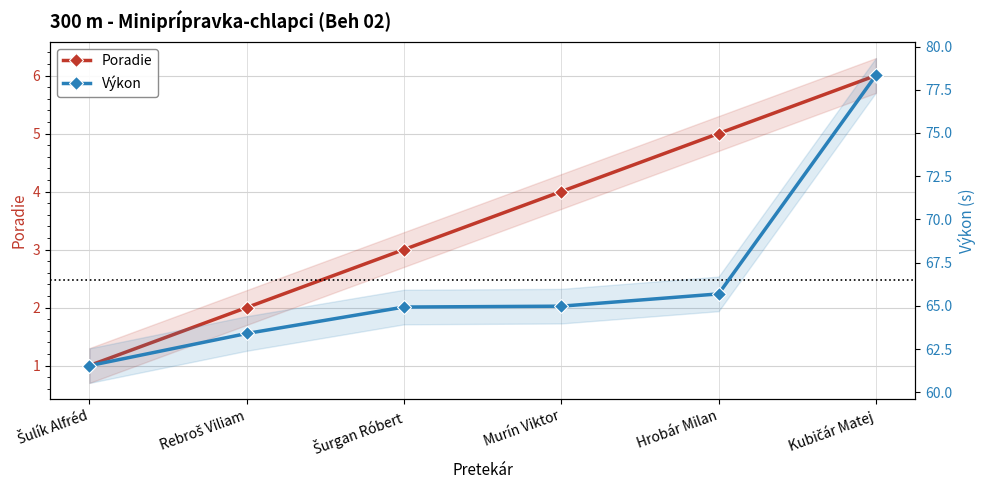

True or false: Poradie has more than 0 interior local peaks.

False